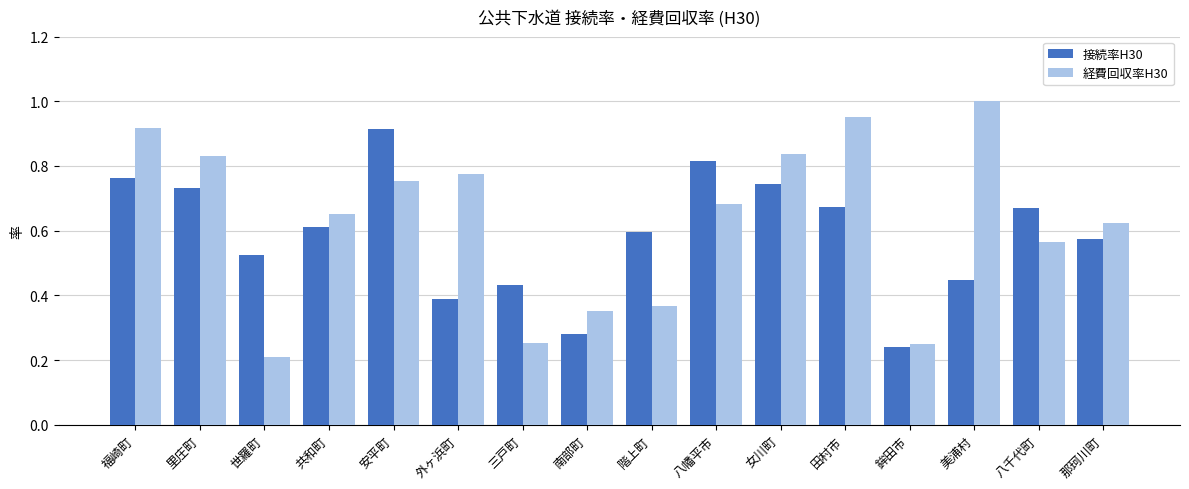

Is it true that 経費回収率H30 equals 1.0 at 田村市?

True